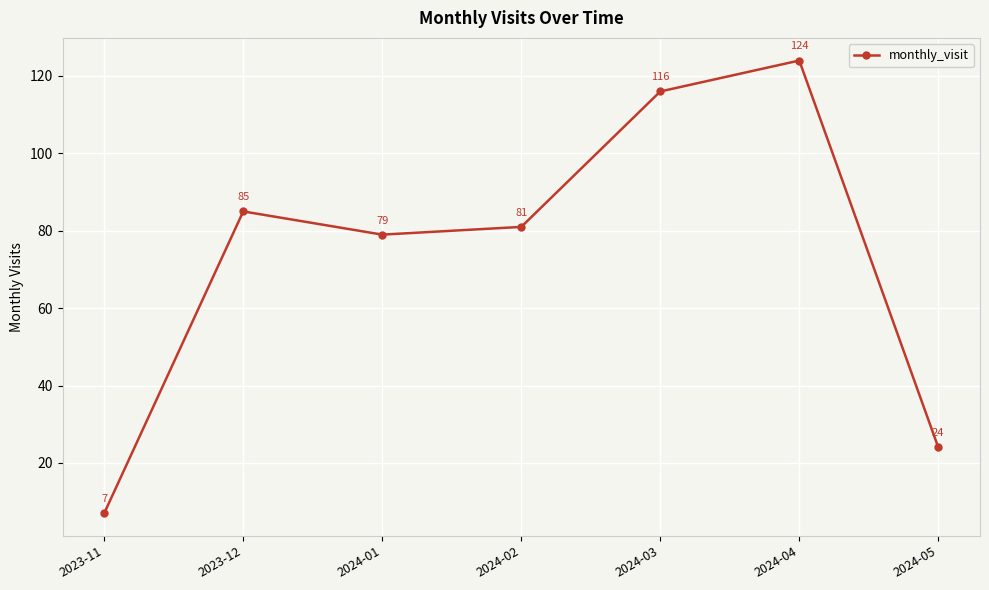

Between 2023-12 and 2024-02, which is larger?

2023-12